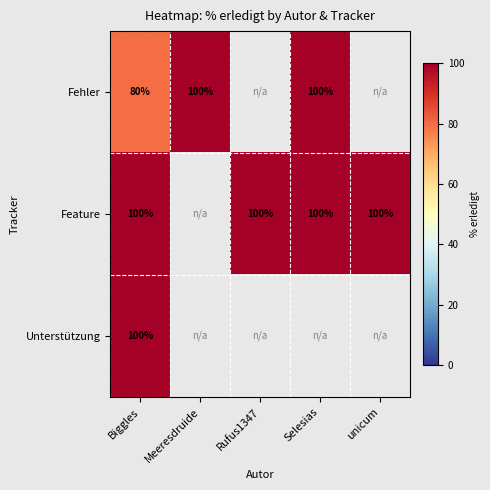

Is it true that Feature equals 155 at Rufus1347?

False